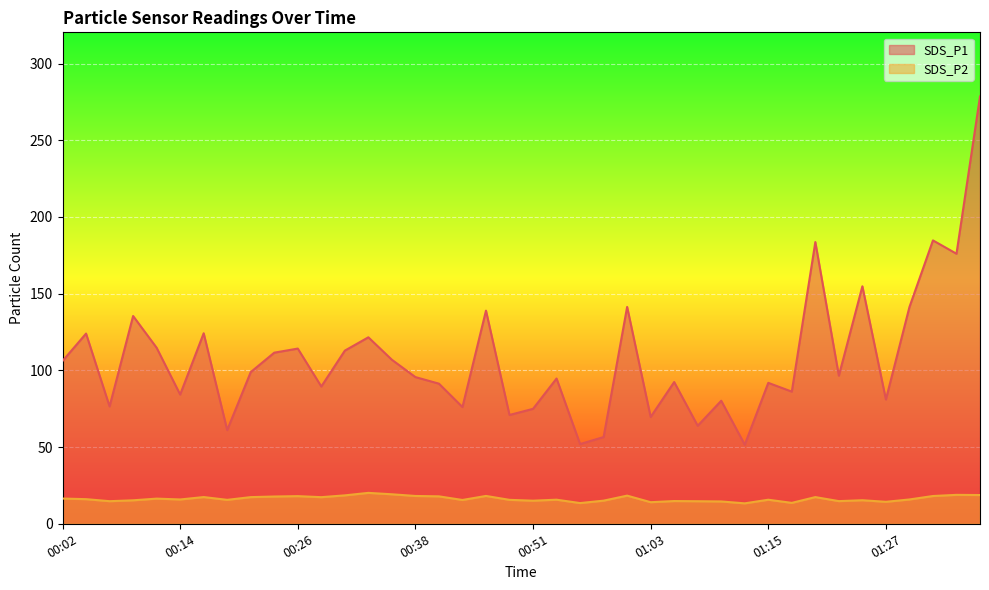

At which category is the sum across all series the highest?

01:37